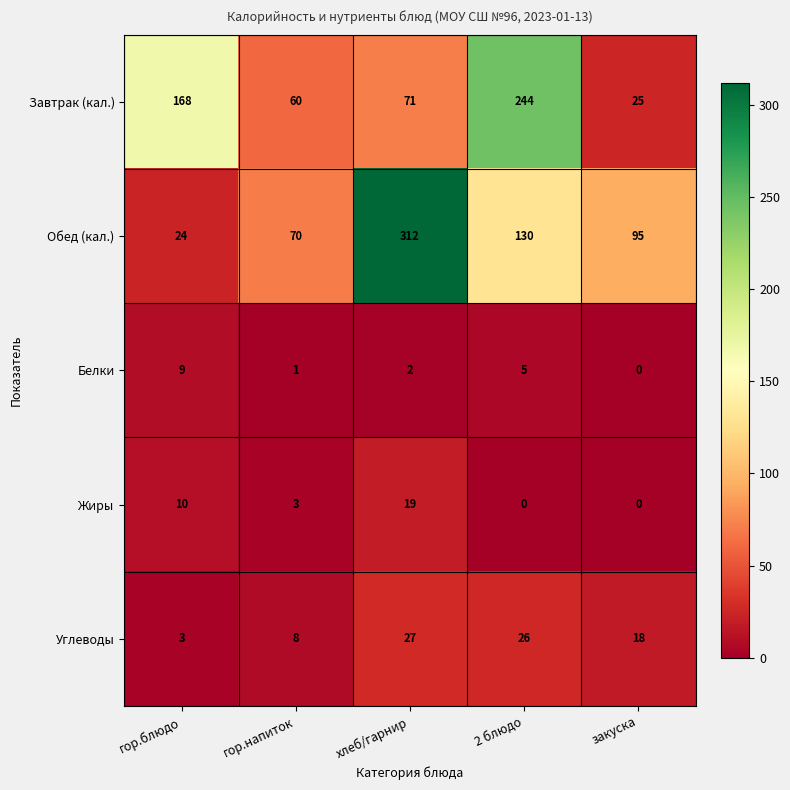

Rank the series at гор.блюдо from highest to lowest value.

Завтрак (кал.), Обед (кал.), Жиры, Белки, Углеводы